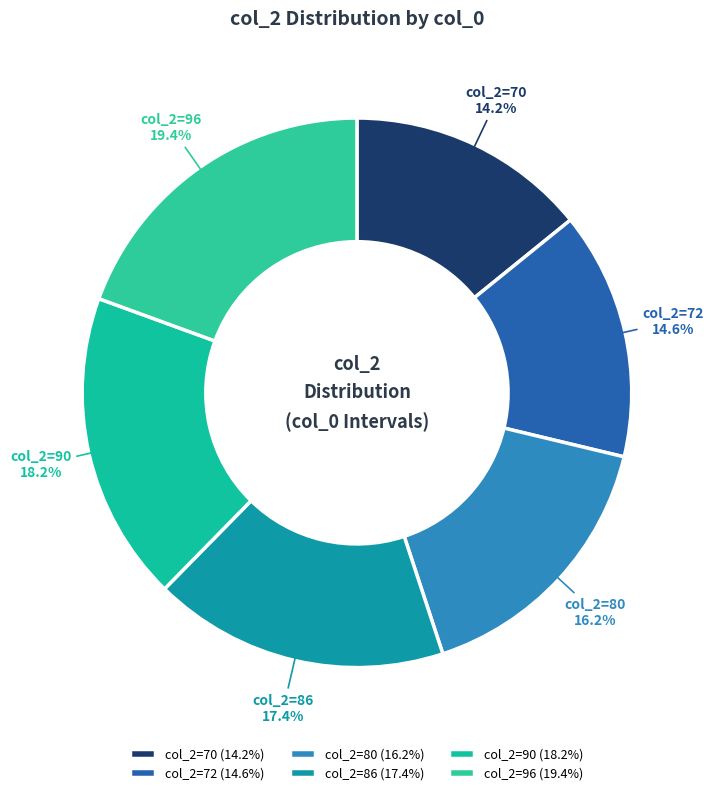

How much of the chart is everything except col_2=96?

80.6%